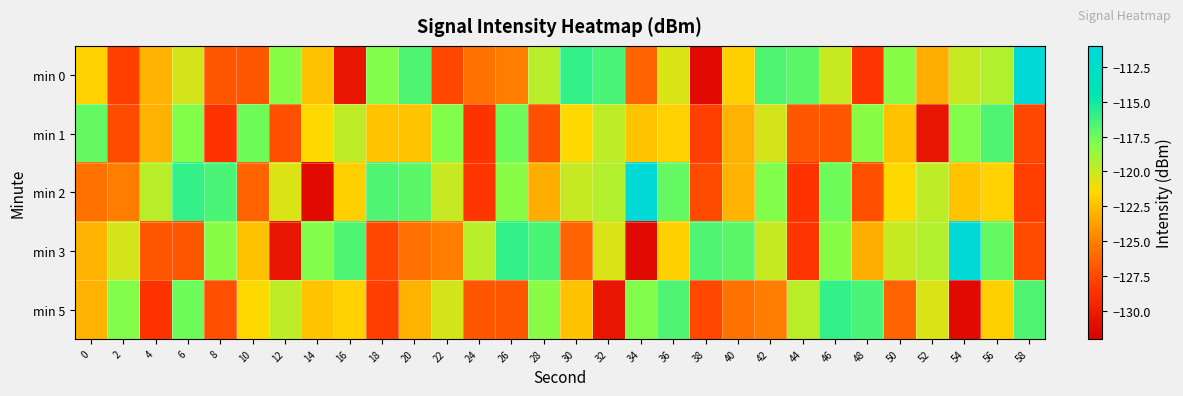

Rank the series by their maximum value, from lowest to highest.

min 1, min 5, min 0, min 2, min 3